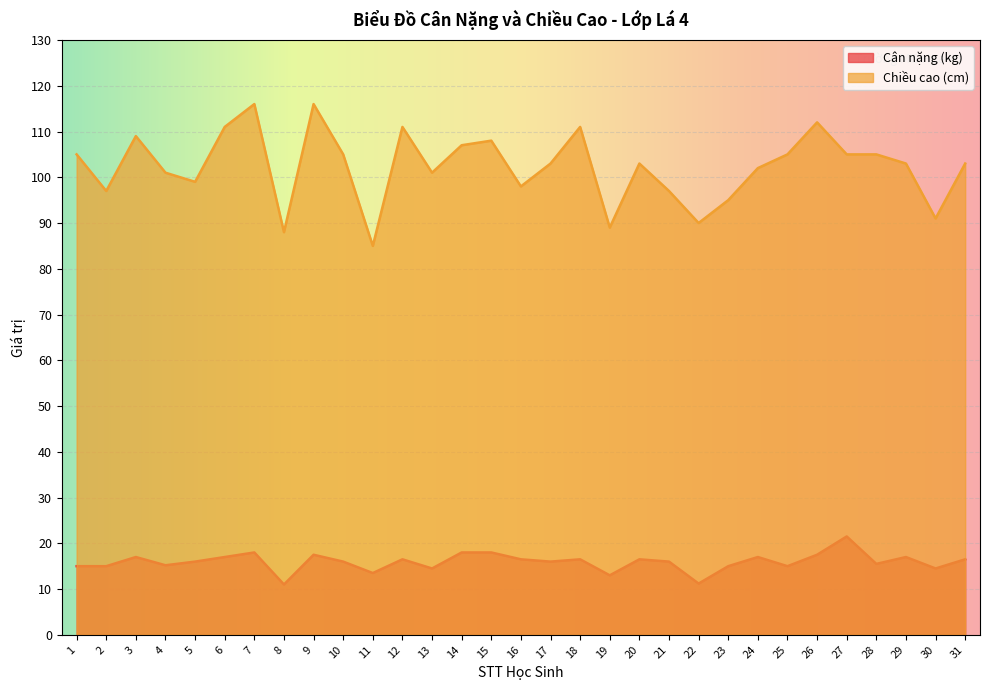

True or false: Cân nặng (kg) has a value of 27.9 at 18.

False